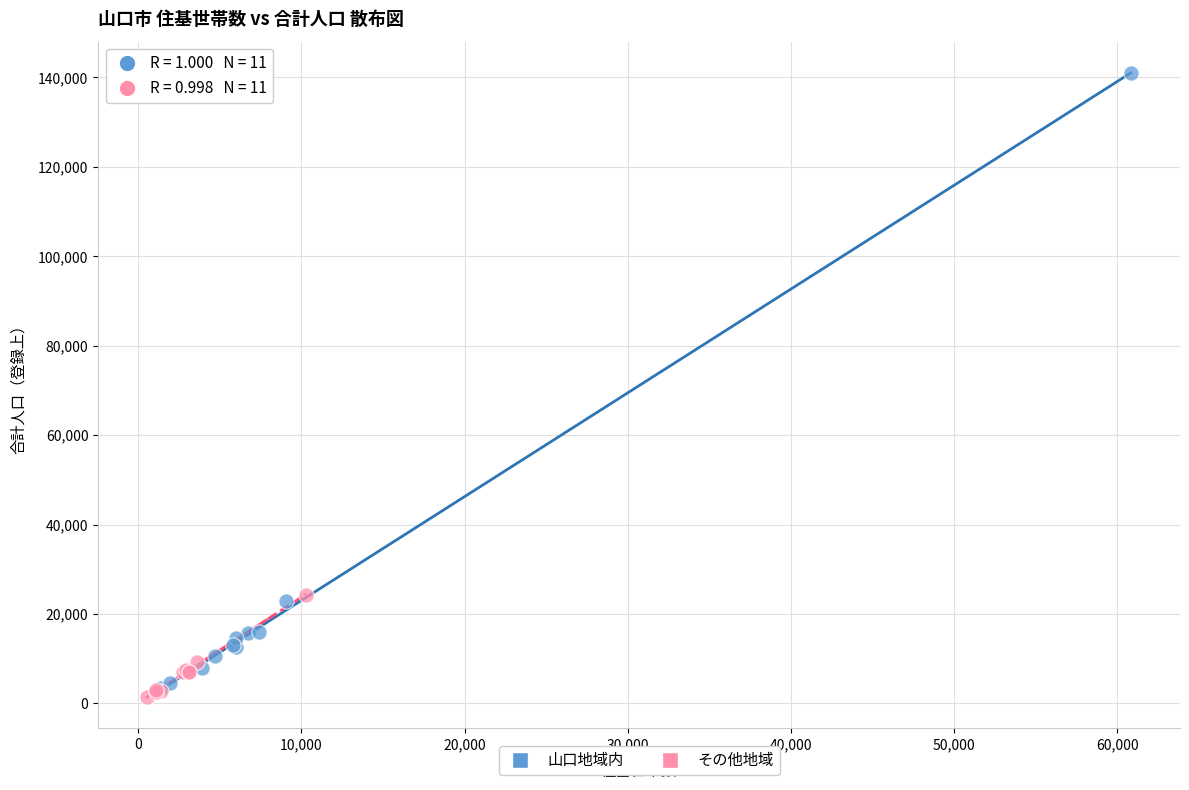

Which series reaches the maximum Y coordinate?

山口地域内